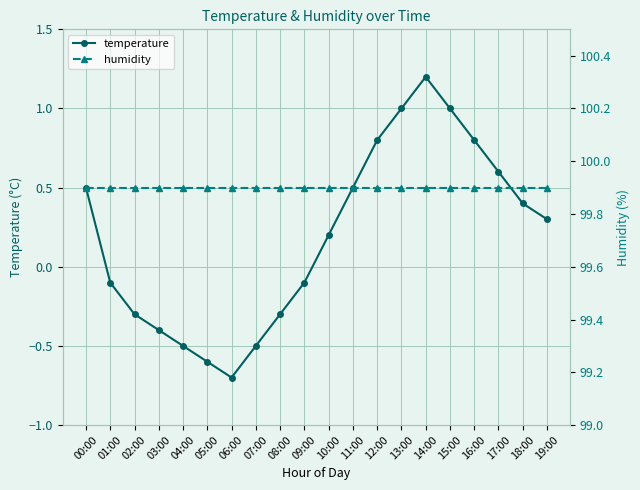

Rank the series at 14:00 from highest to lowest value.

humidity, temperature